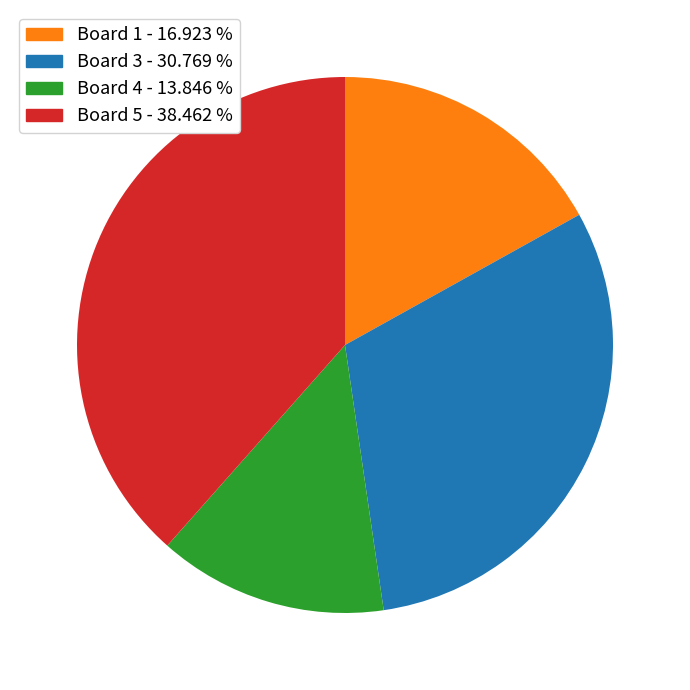

Is there any slice that represents more than half of the pie?

No